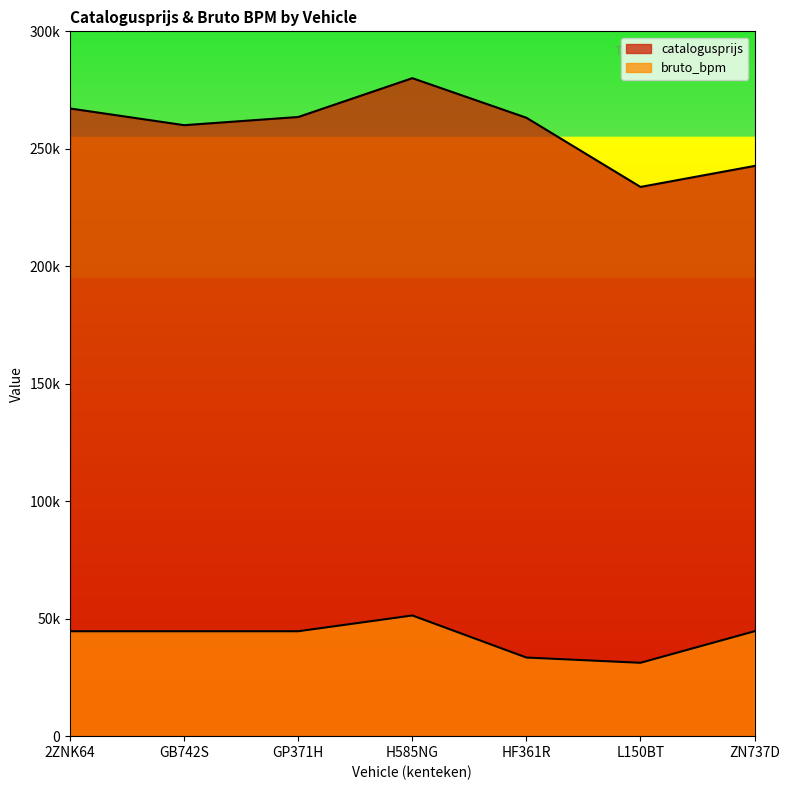

What is the maximum value for catalogusprijs?

280065